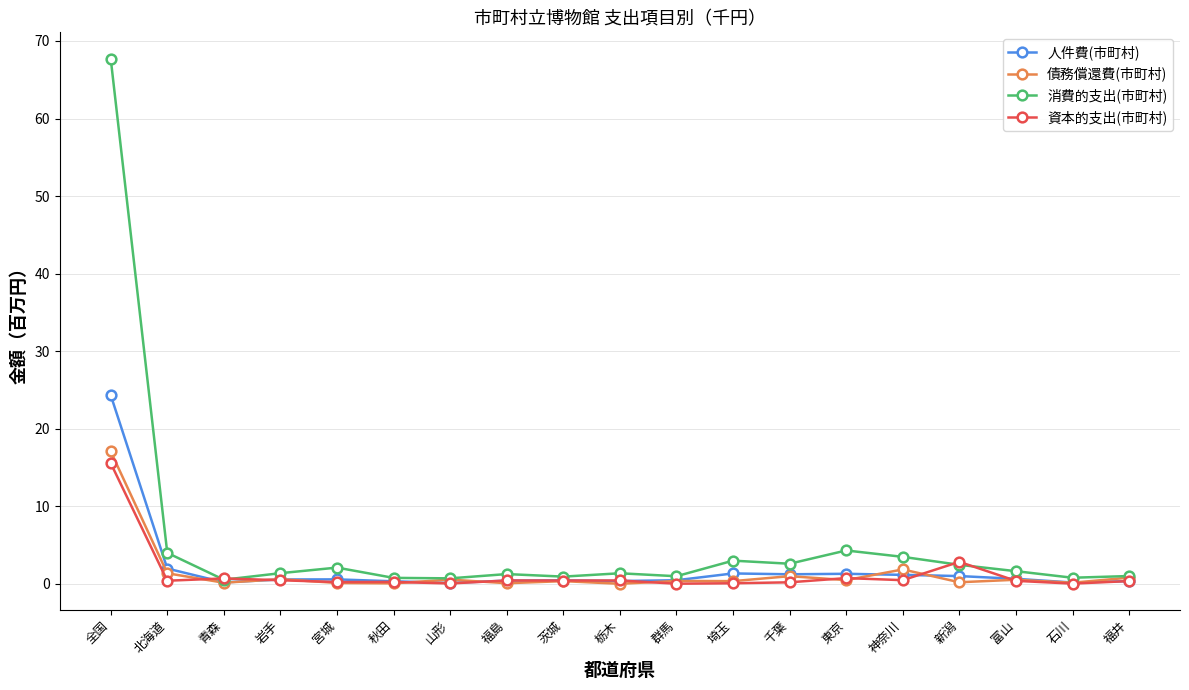

At which label is 人件費(市町村) closest to 12?

北海道